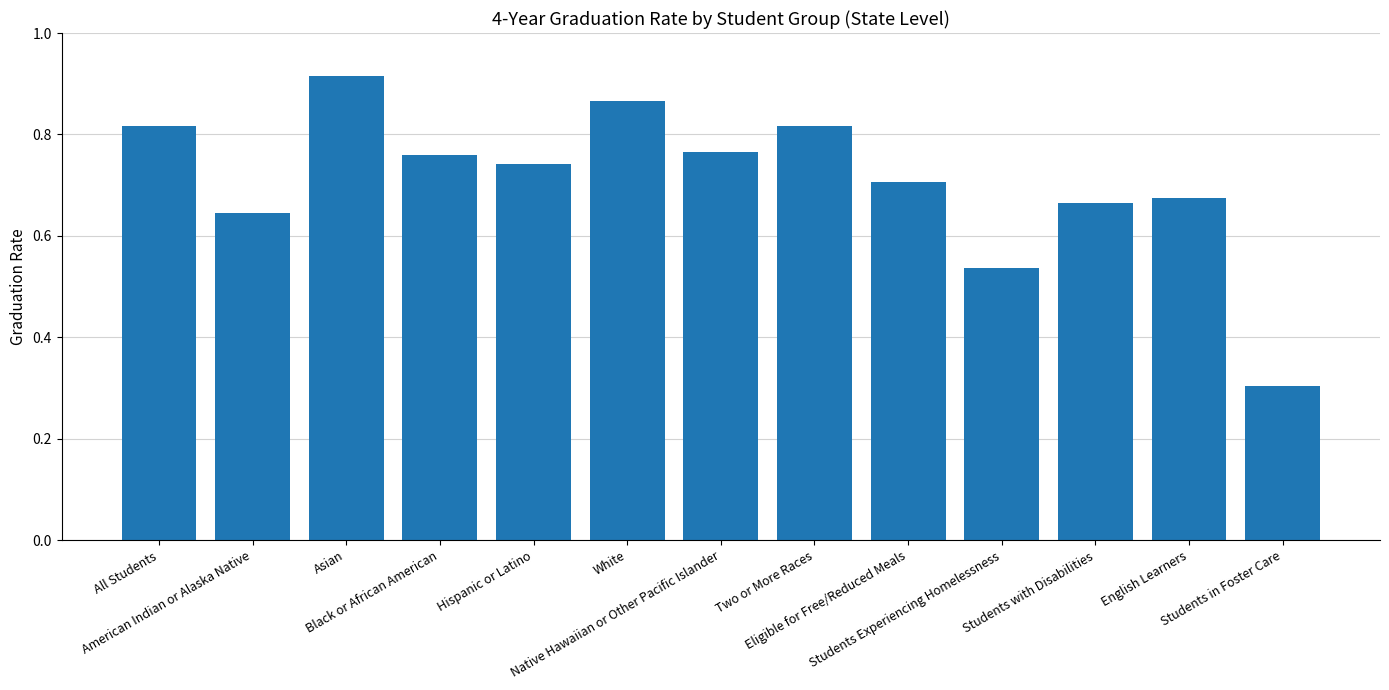

What is the smallest value displayed?

0.3